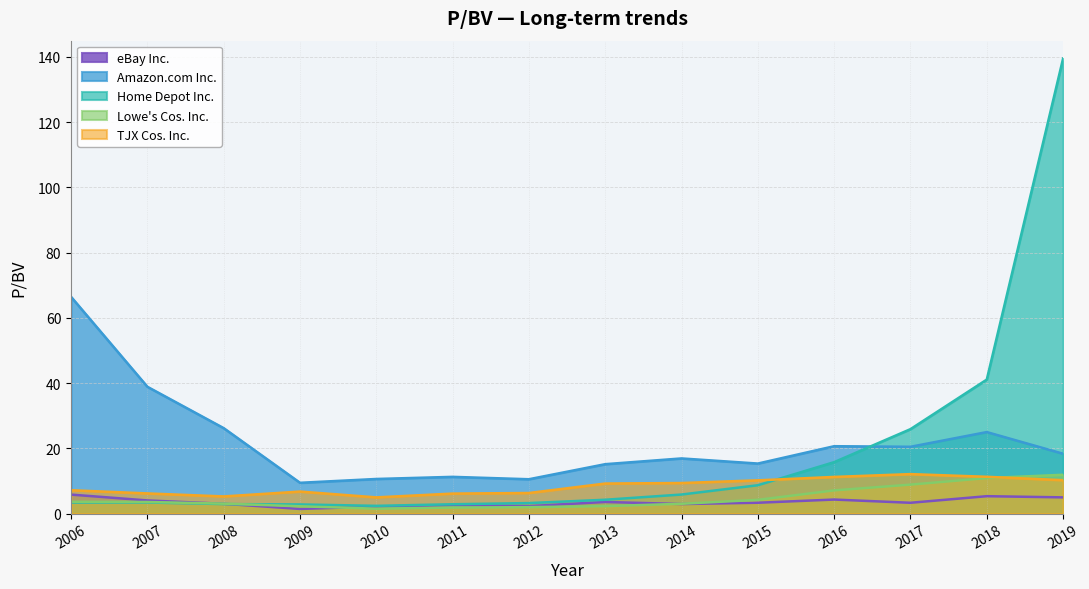

Which series has the largest total across all categories?

Amazon.com Inc.